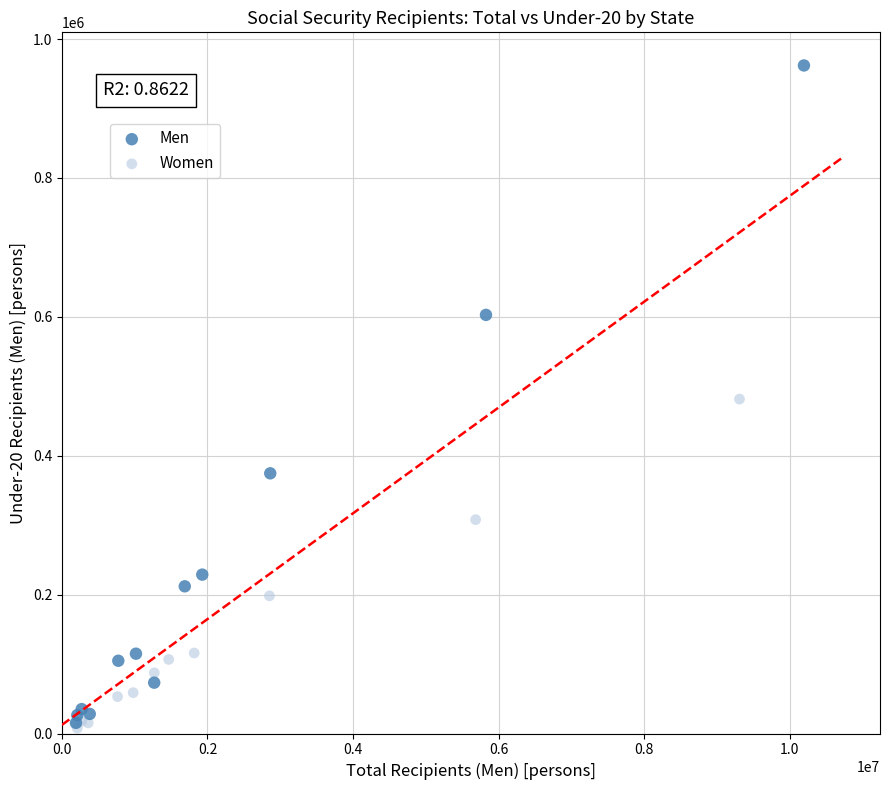

Which series has the widest spread of Y values?

Men